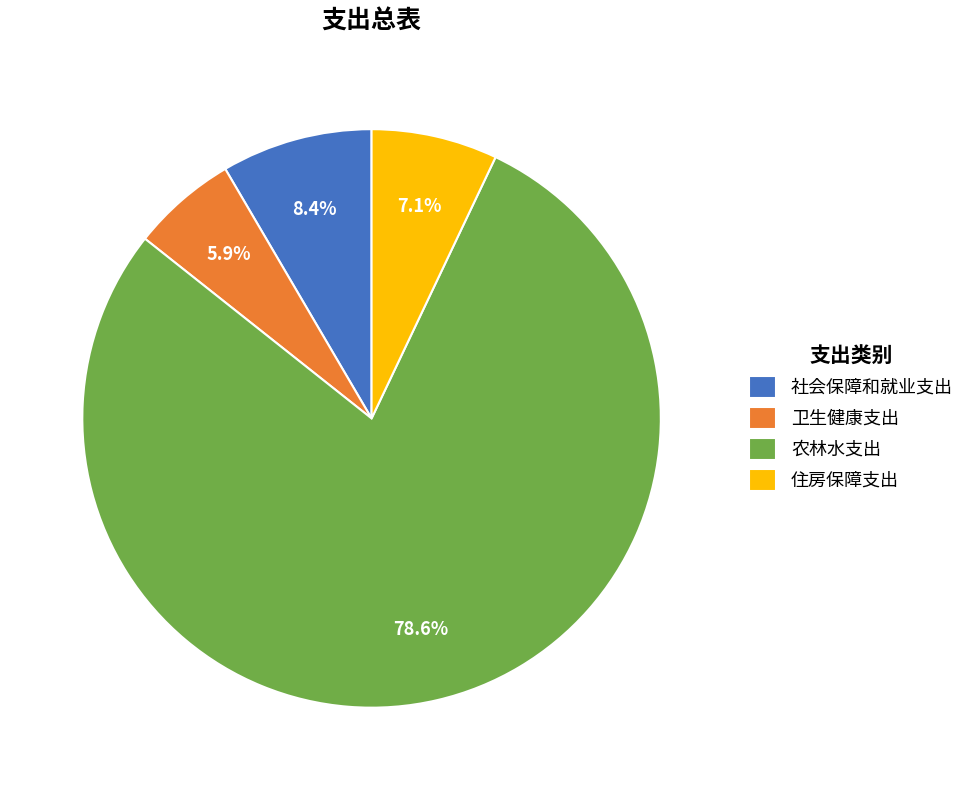

To the nearest percent, what percentage of the pie is 卫生健康支出?

6%